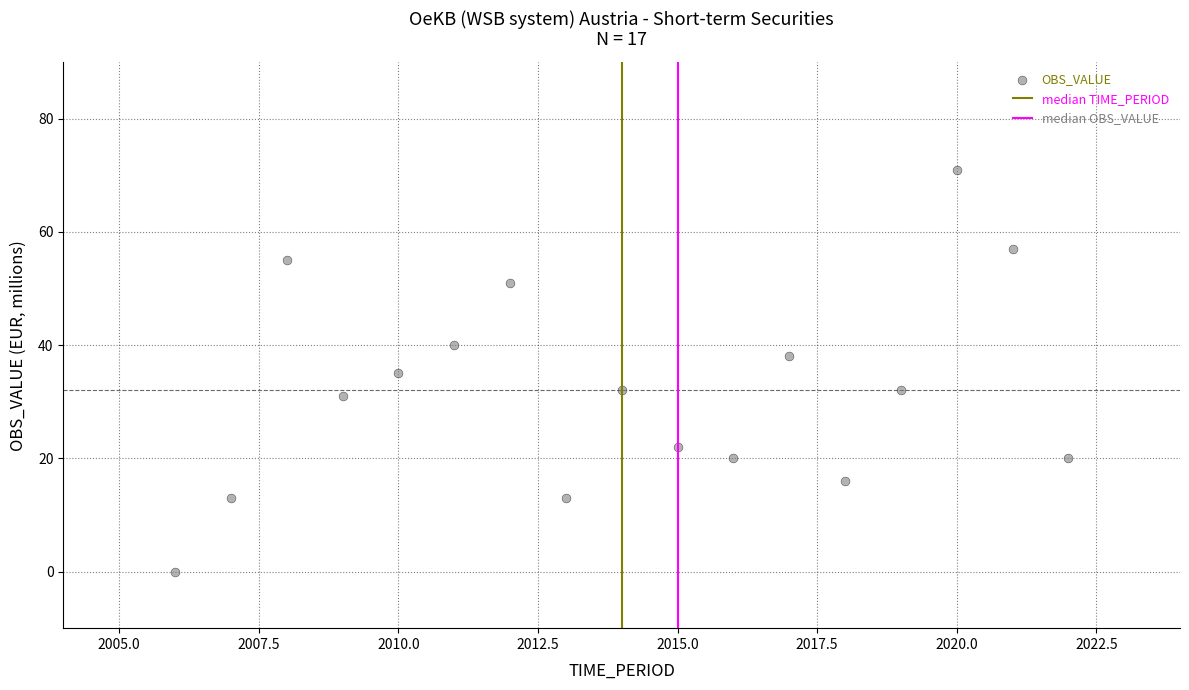

What is the range of Y values (max minus min)?

71